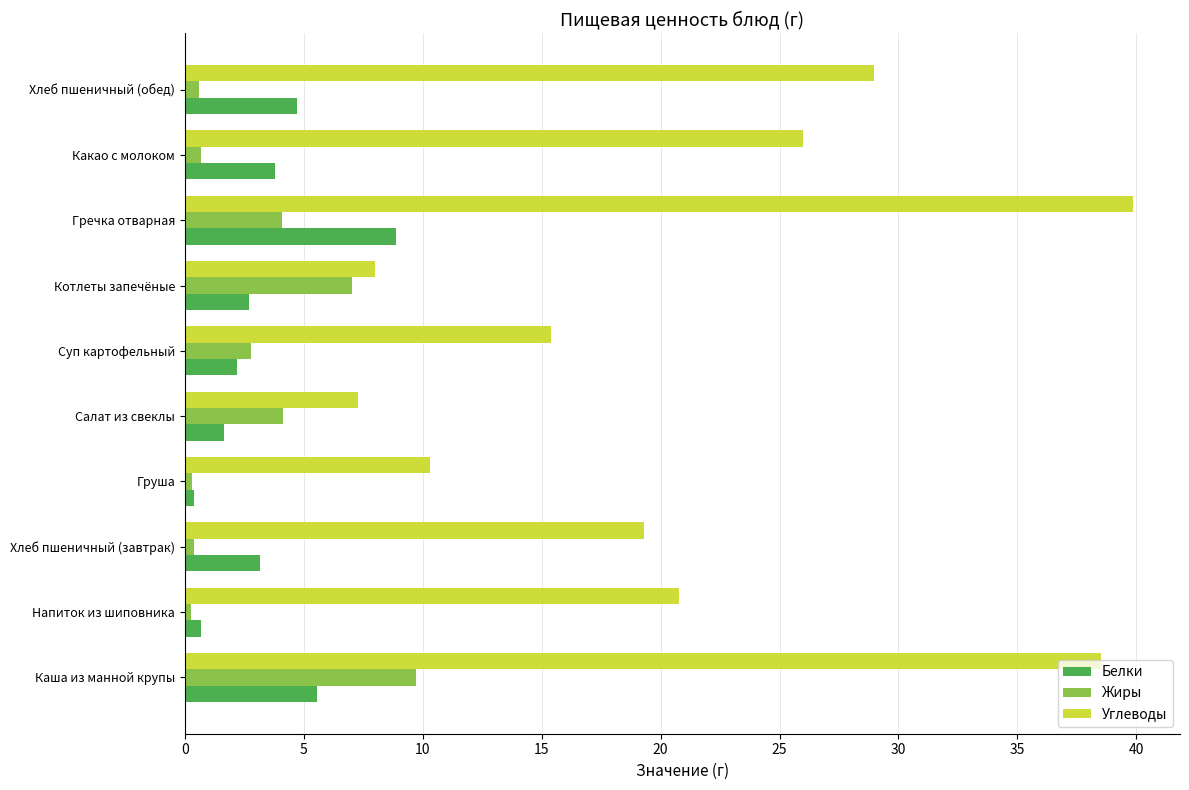

Rank the series by their maximum value, from lowest to highest.

Белки, Жиры, Углеводы